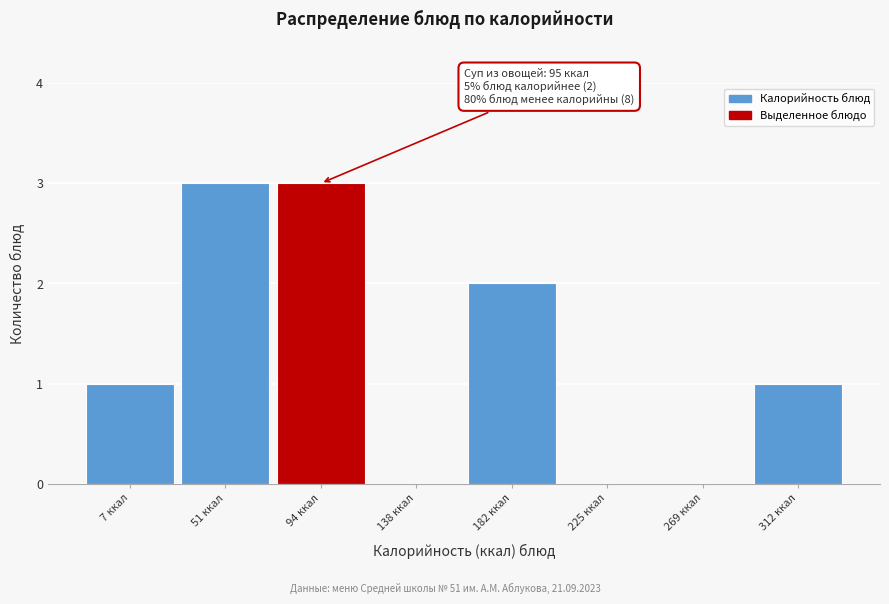

Reading left to right, extract all data points from this chart.

7 ккал=1	51 ккал=3	94 ккал=3	138 ккал=0	182 ккал=2	225 ккал=0	269 ккал=0	312 ккал=1